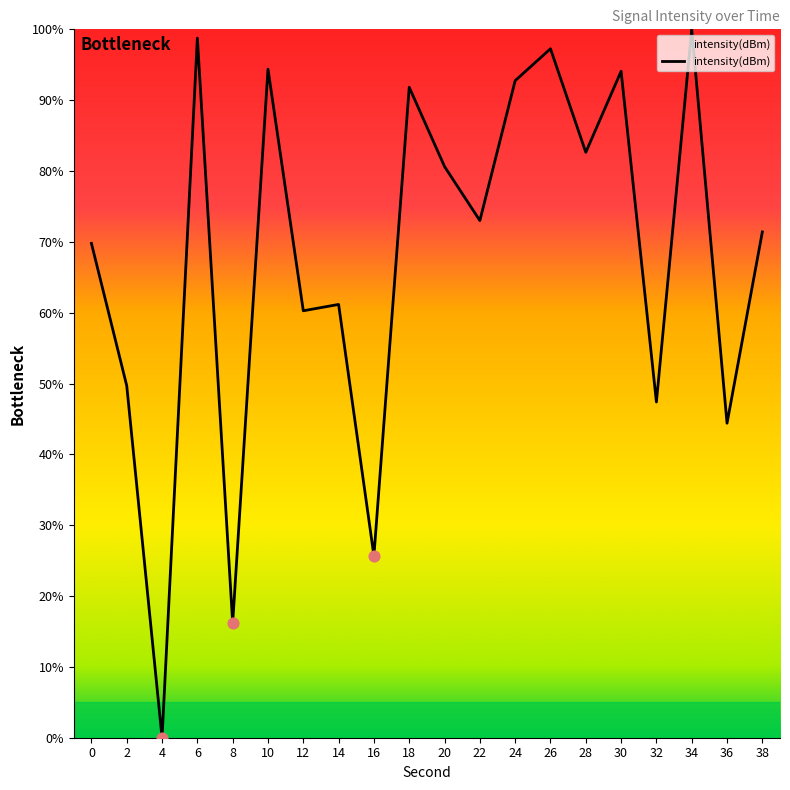

Between 18 and 26, which is larger?

26